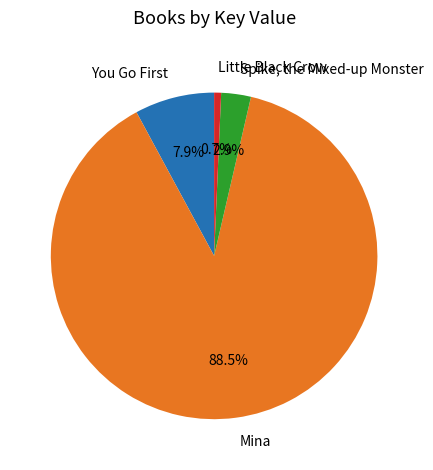

What is the total percentage of Spike, the Mixed-up Monster and Mina?

91.4%